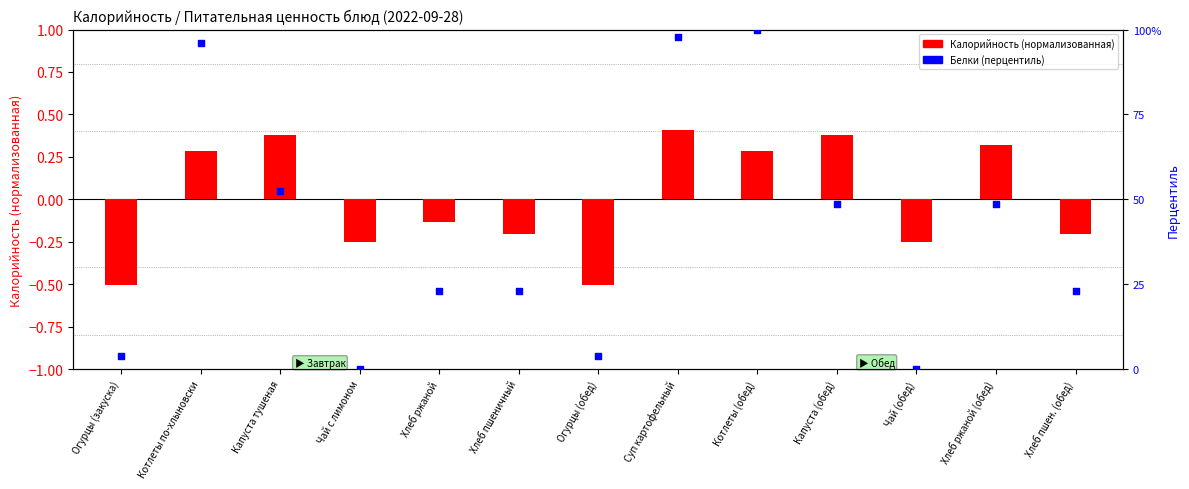

What is the total value across all series at Огурцы (обед)?

3.3